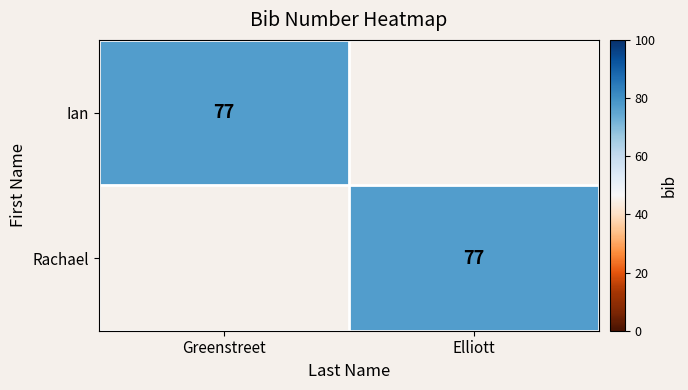

The value of Rachael at Elliott is 77. True or false?

True